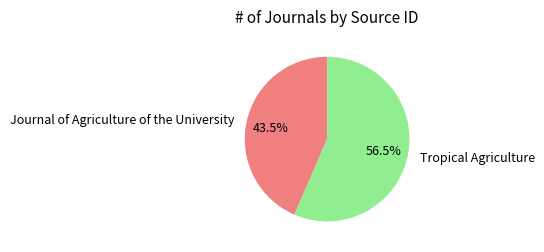

Which has a higher value, Journal of Agriculture of the University or Tropical Agriculture?

Tropical Agriculture